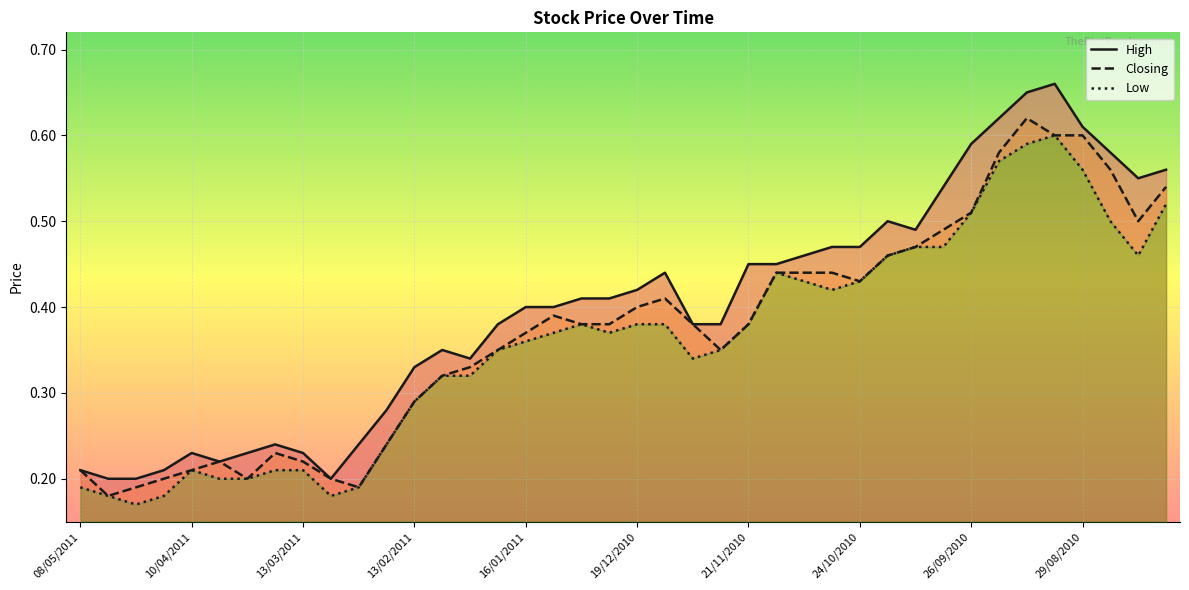

Reading left to right, transcribe all the data shown in this chart.

High: 0.2	0.2	0.2	0.2	0.2	0.2	0.2	0.2	0.2	0.2	0.2	0.3	0.3	0.3	0.3	0.4	0.4	0.4	0.4	0.4	0.4	0.4	0.4	0.4	0.5	0.5	0.5	0.5	0.5	0.5	0.5	0.5	0.6	0.6	0.7	0.7	0.6	0.6	0.6	0.6
Closing: 0.2	0.2	0.2	0.2	0.2	0.2	0.2	0.2	0.2	0.2	0.2	0.2	0.3	0.3	0.3	0.3	0.4	0.4	0.4	0.4	0.4	0.4	0.4	0.3	0.4	0.4	0.4	0.4	0.4	0.5	0.5	0.5	0.5	0.6	0.6	0.6	0.6	0.6	0.5	0.5
Low: 0.2	0.2	0.2	0.2	0.2	0.2	0.2	0.2	0.2	0.2	0.2	0.2	0.3	0.3	0.3	0.3	0.4	0.4	0.4	0.4	0.4	0.4	0.3	0.3	0.4	0.4	0.4	0.4	0.4	0.5	0.5	0.5	0.5	0.6	0.6	0.6	0.6	0.5	0.5	0.5